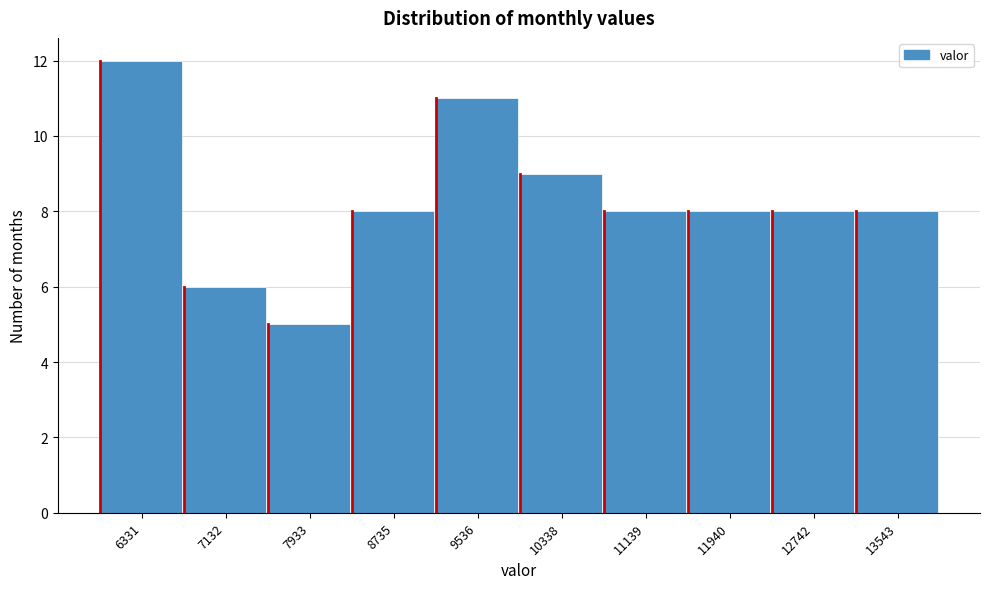

Reading left to right, list all the values displayed in this chart.

6331=12	7132=6	7933=5	8735=8	9536=11	10338=9	11139=8	11940=8	12742=8	13543=8